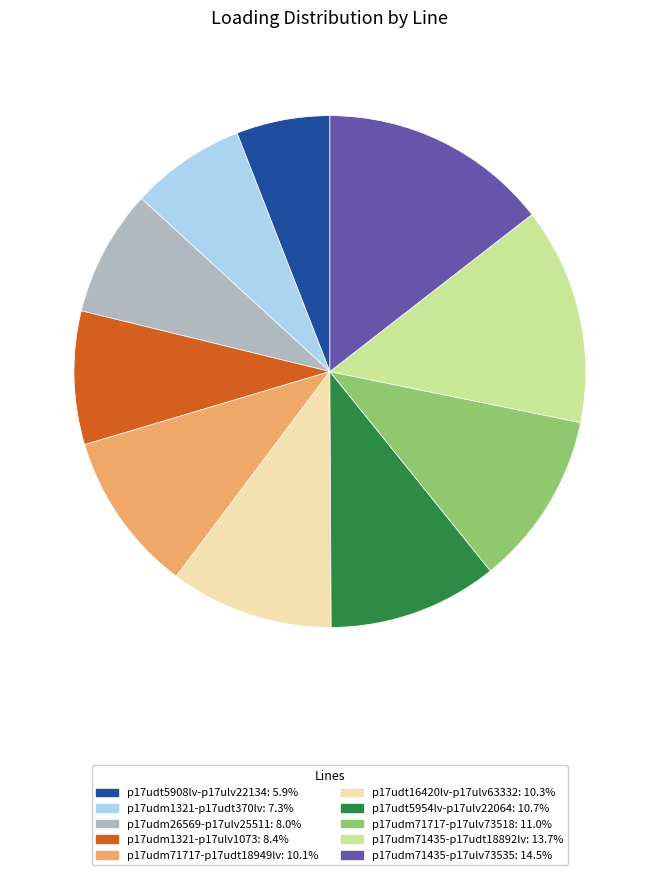

Does any single category account for the majority?

No